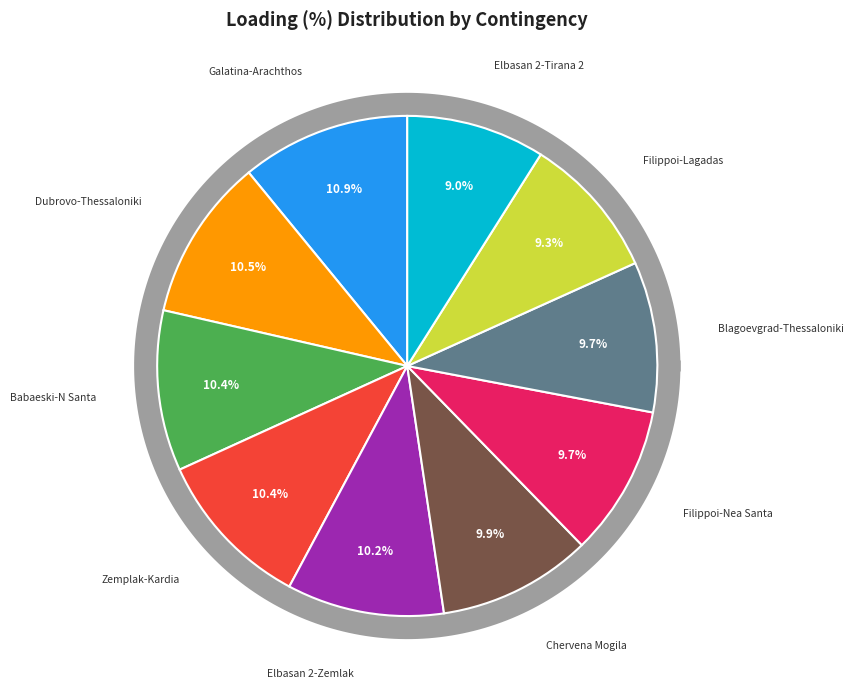

Is it true that N-1 400 kV Elbasan 2-Zemlak is 24% of the pie?

False